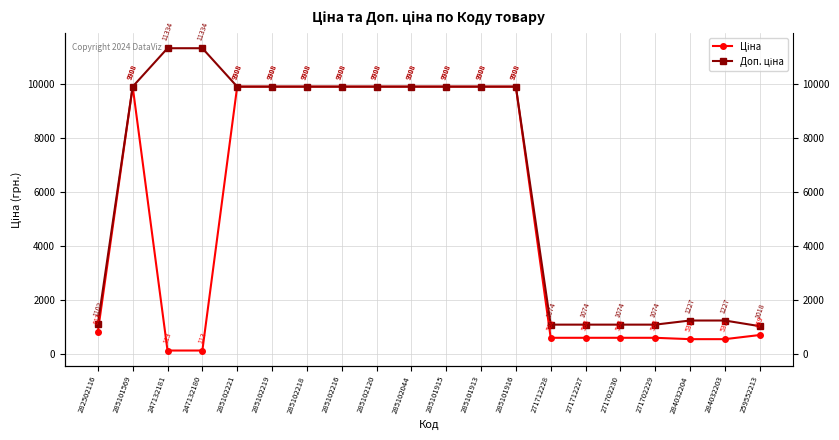

Between 285102219 and 284032204, which series saw the biggest shift?

Ціна